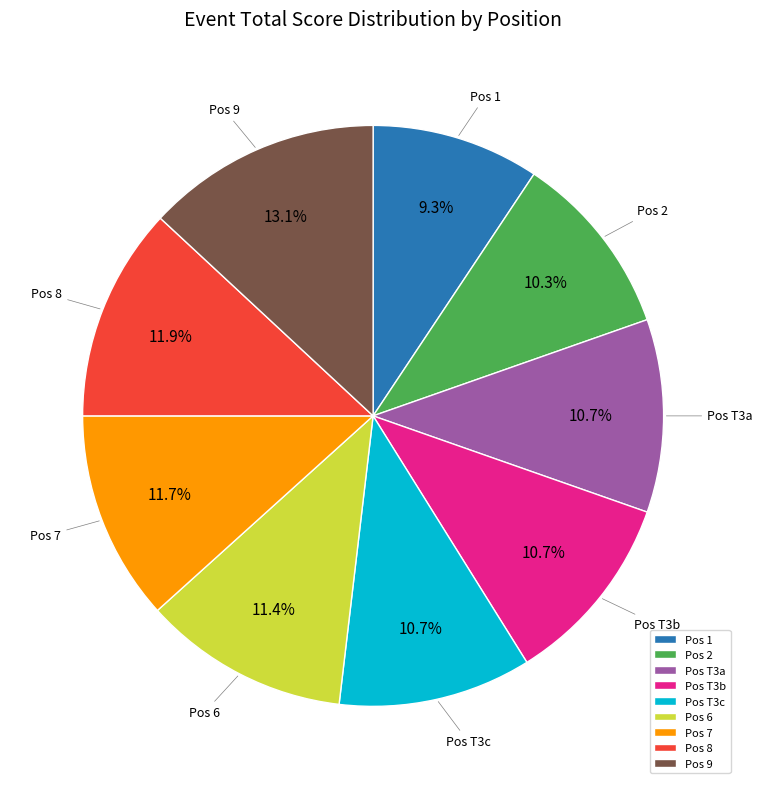

Is Pos 7 the majority of the pie?

No